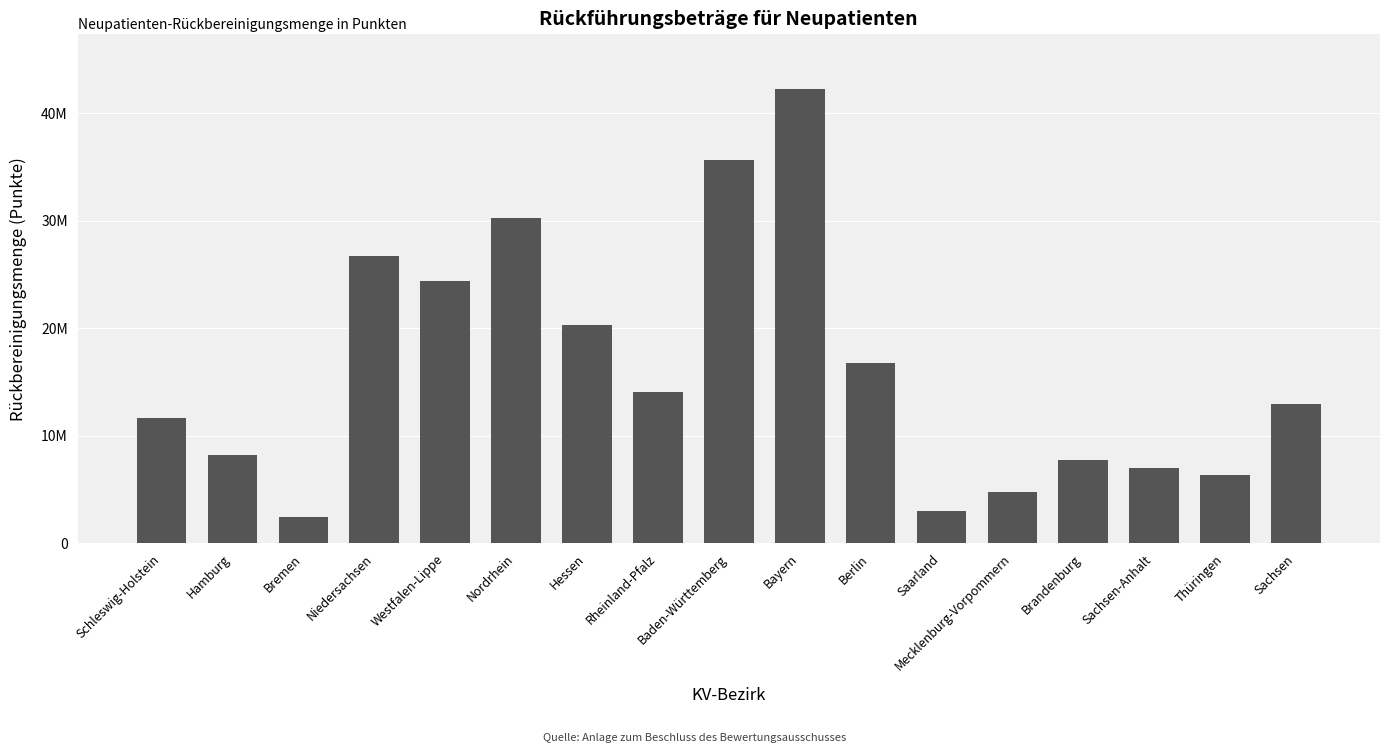

Are the bars horizontal?

No